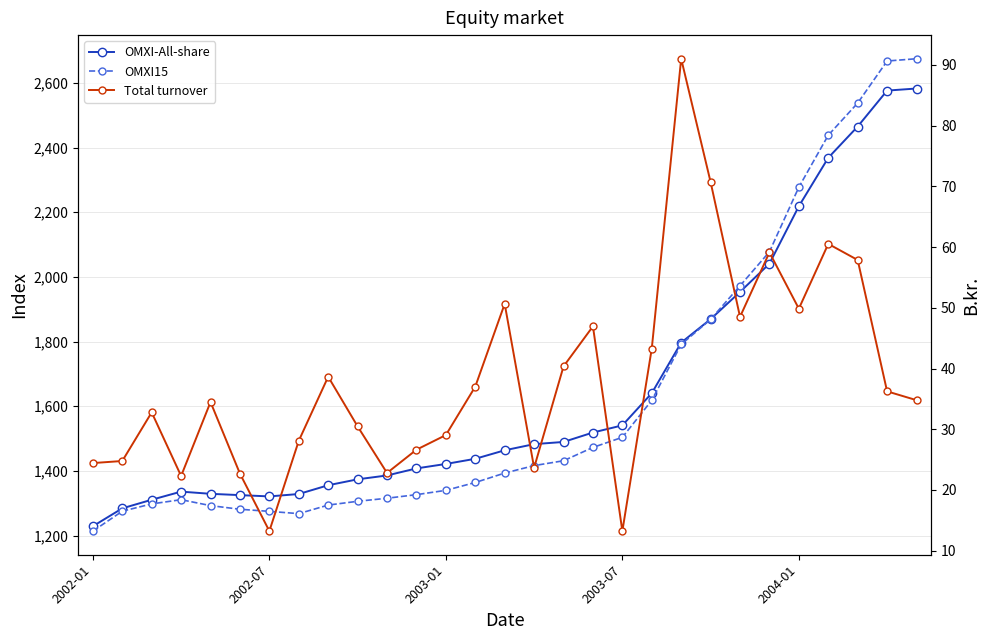

In OMXI15, how many points are higher than both neighbors (excluding endpoints)?

1